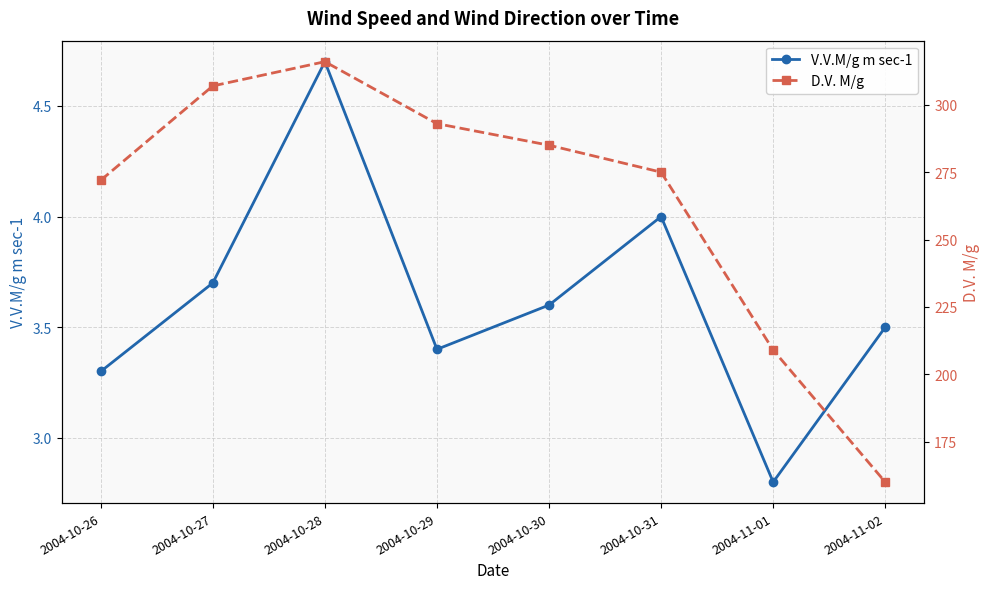

At which label does V.V.M/g m sec-1 reach its peak?

2004-10-28